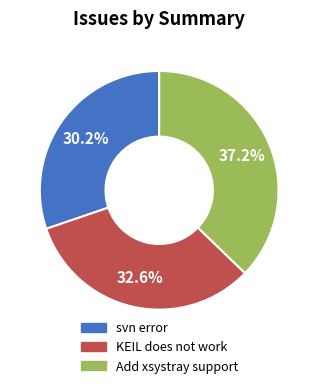

To the nearest percent, what portion does KEIL does not work represent?

33%